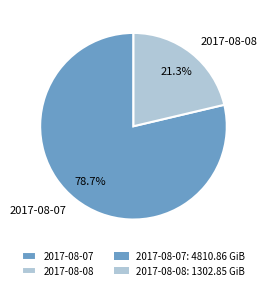

How much of the chart is everything except 2017-08-08?

78.7%